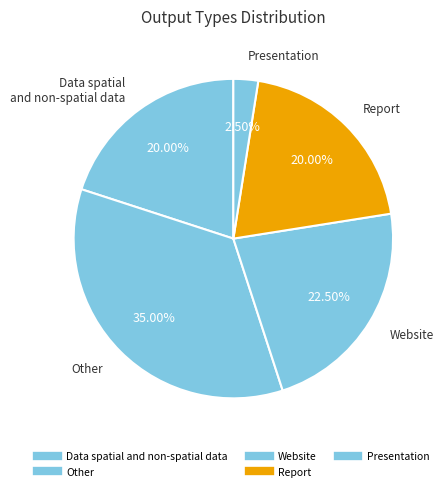

To the nearest percent, what is the average slice percentage?

20%